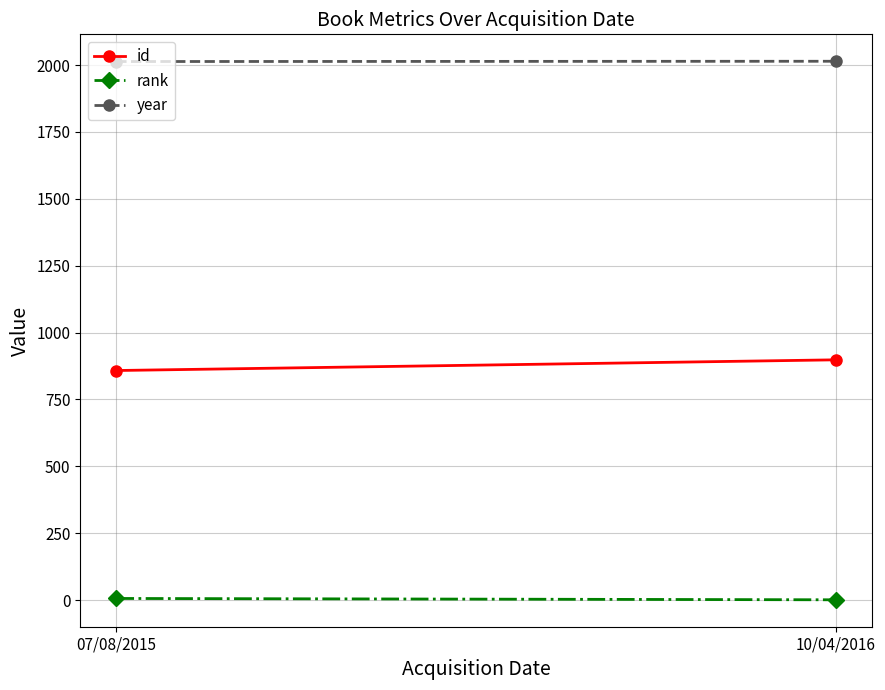

What is the average value of the id series?

878